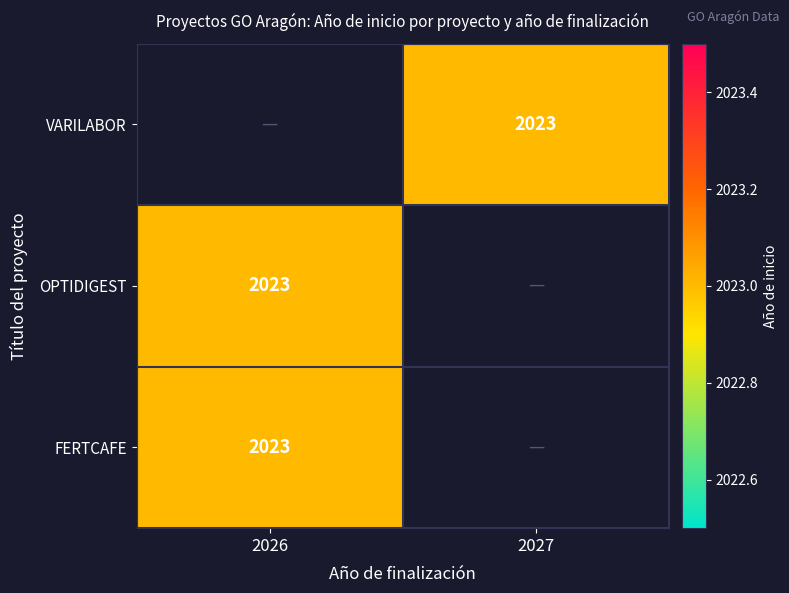

How many series are shown in this chart?

3